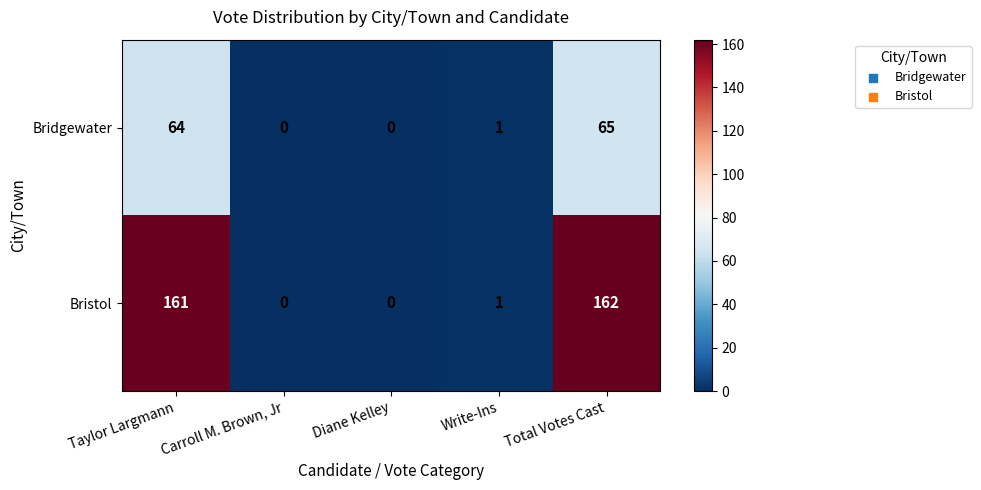

List the series in order of their peak value, highest first.

Bristol, Bridgewater